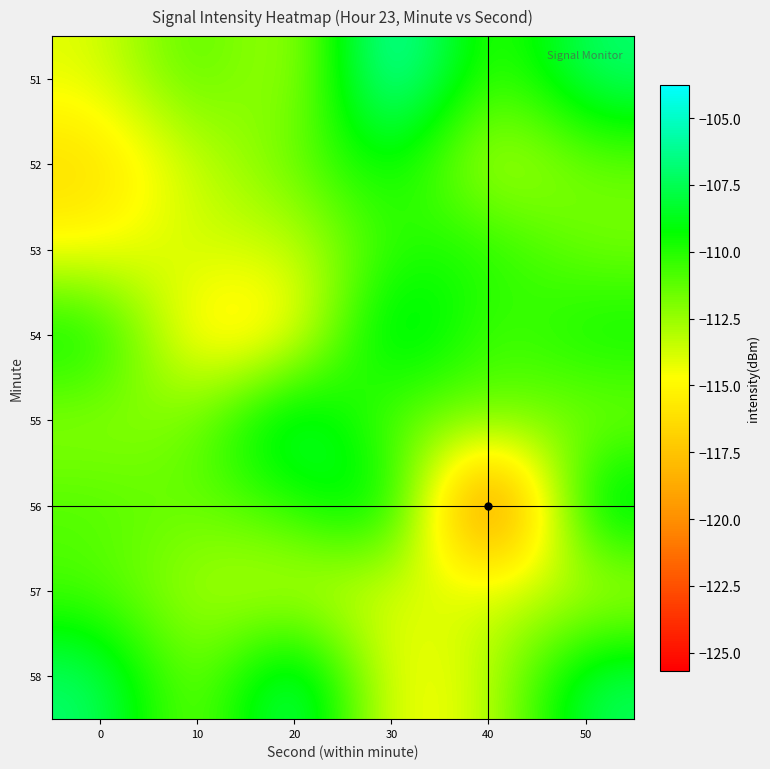

Count the number of categories in the chart.

6